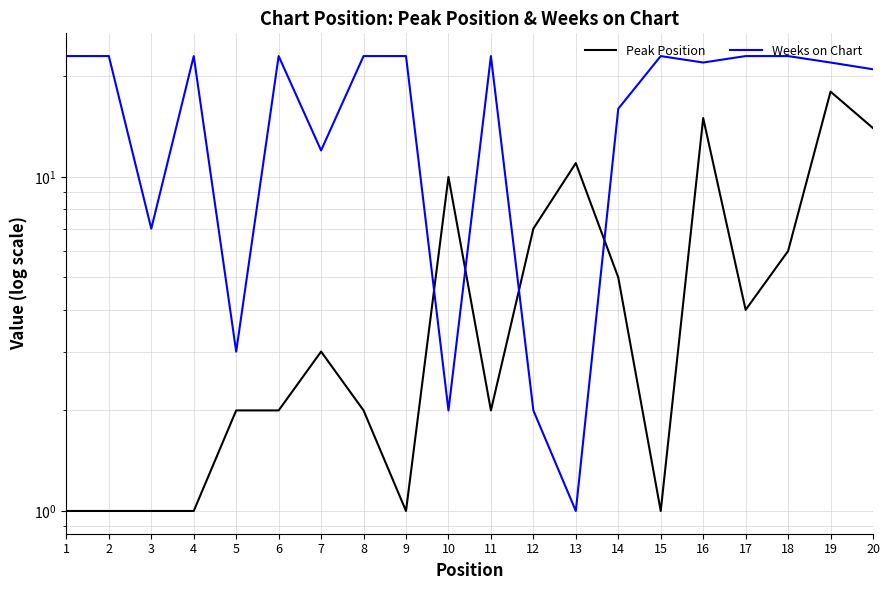

At 4, list the series in order from smallest to largest.

Peak Position, Weeks on Chart